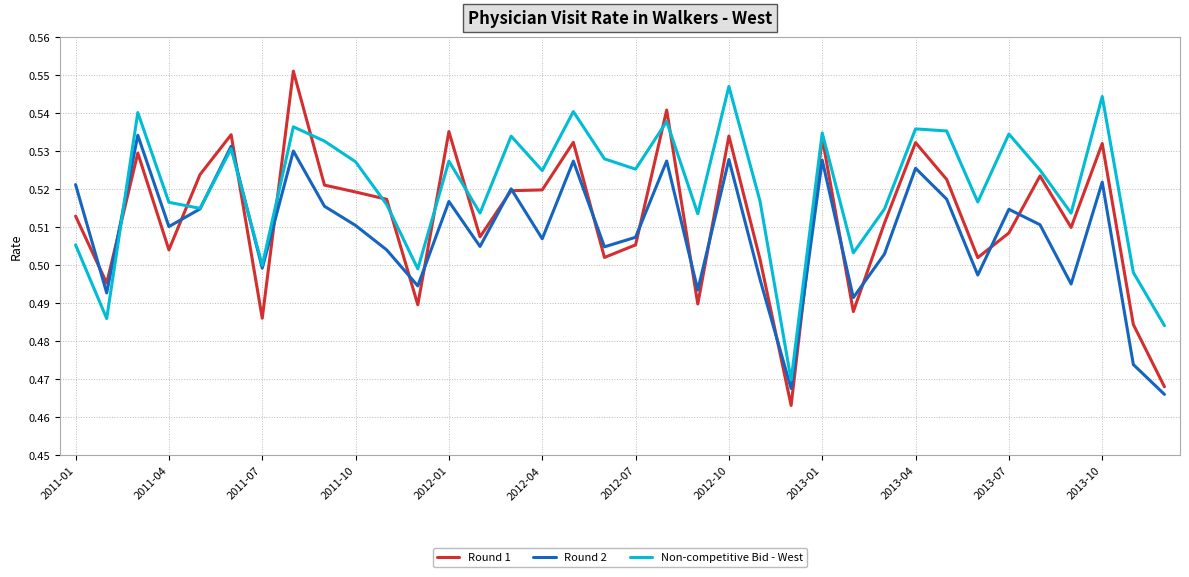

True or false: Non-competitive Bid - West and Round 1 cross at least once.

True